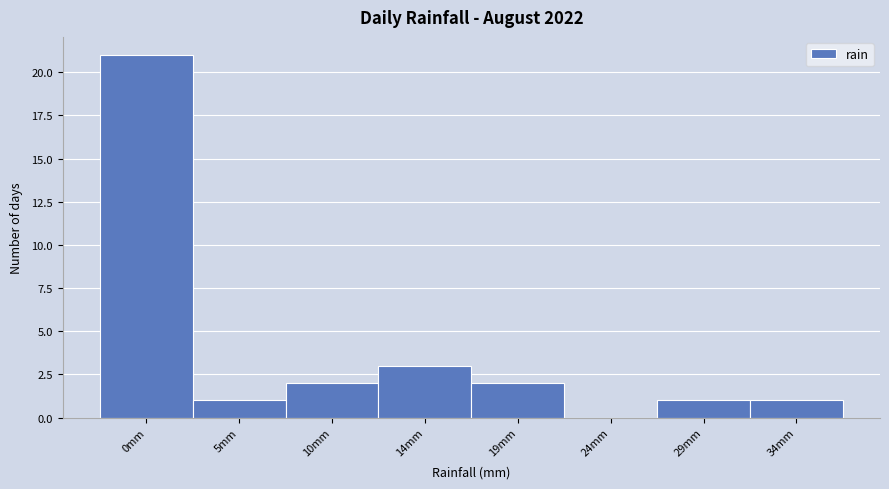

Reading left to right, extract all data points from this chart.

0mm=21	5mm=1	10mm=2	14mm=3	19mm=2	24mm=0	29mm=1	34mm=1